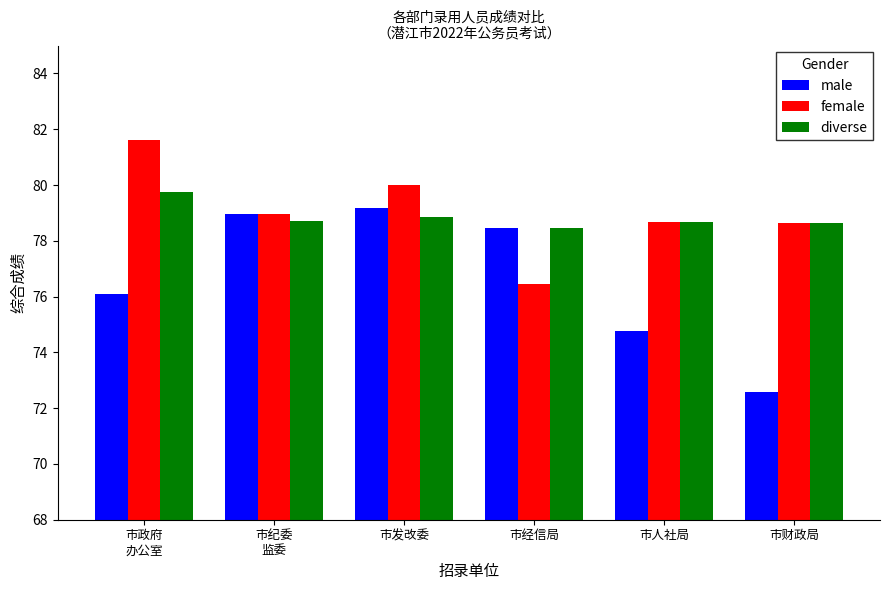

What is the total value across all series at 市人社局?

232.1